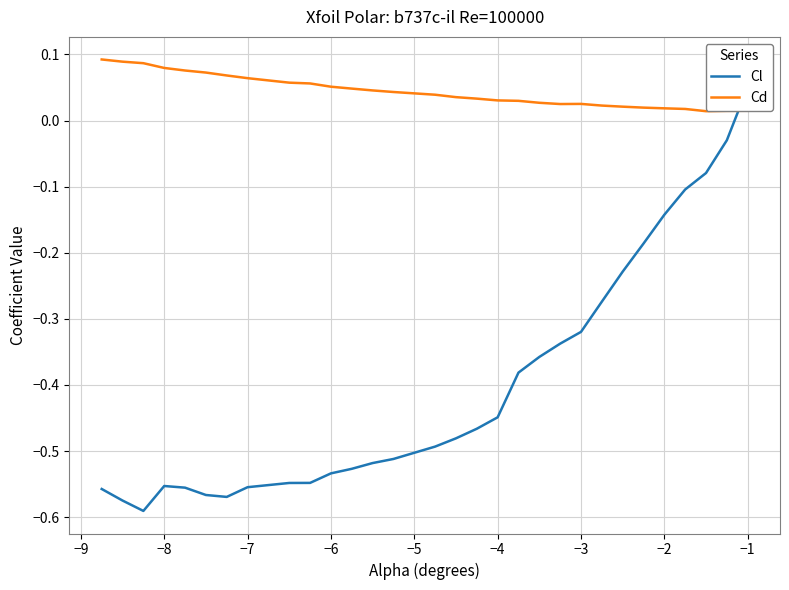

True or false: Cl and Cd cross at least once.

True